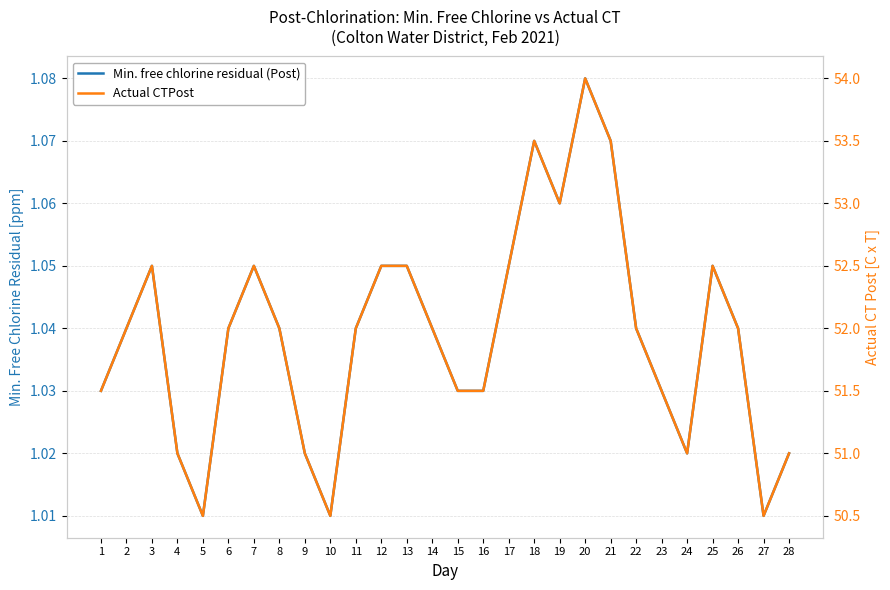

Does the chart have visible grid lines?

Yes